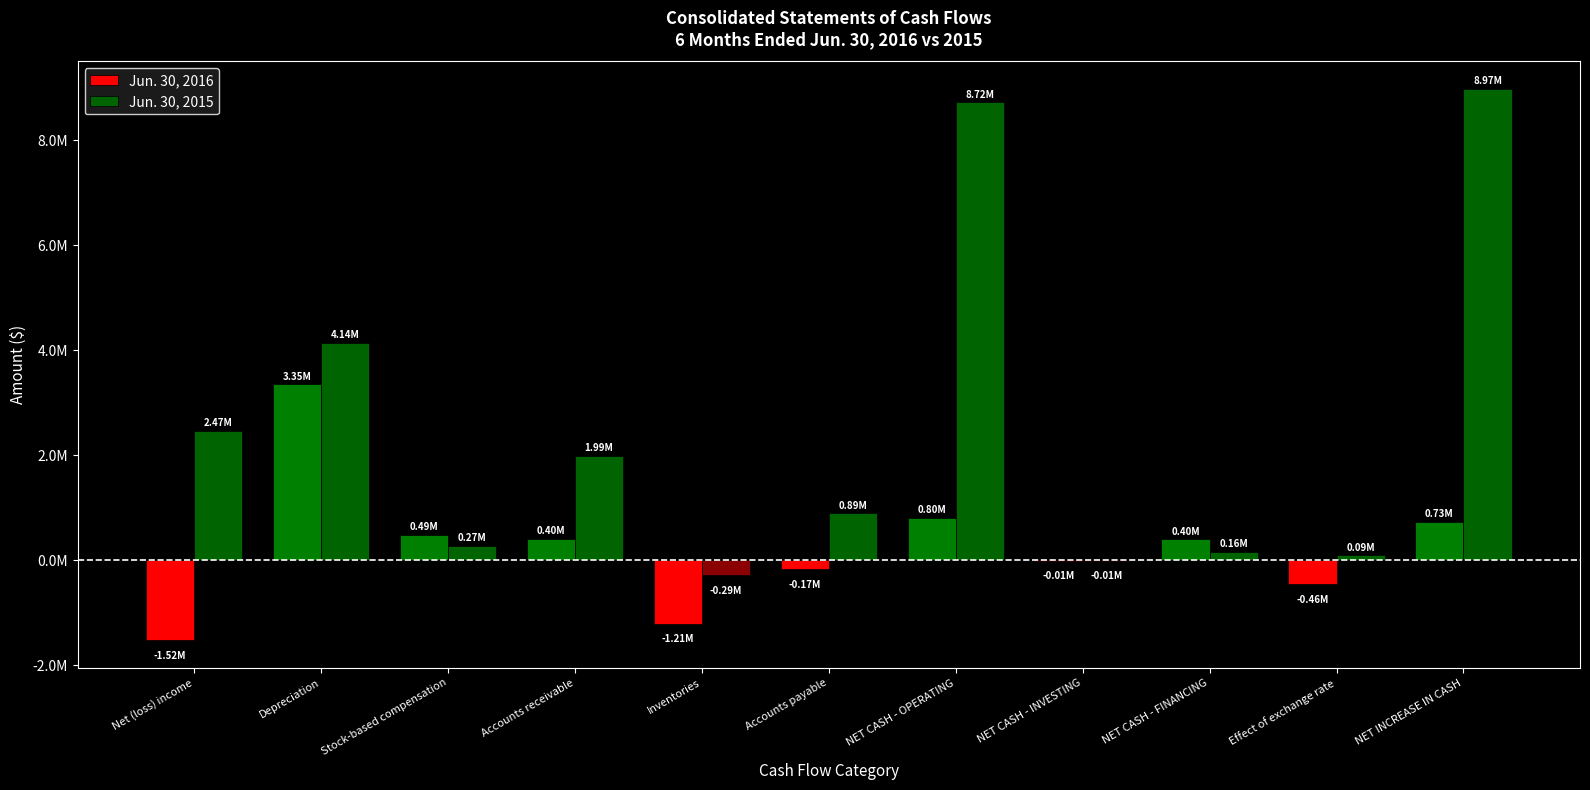

What are all the series names shown in the legend?

Jun. 30, 2016, Jun. 30, 2015